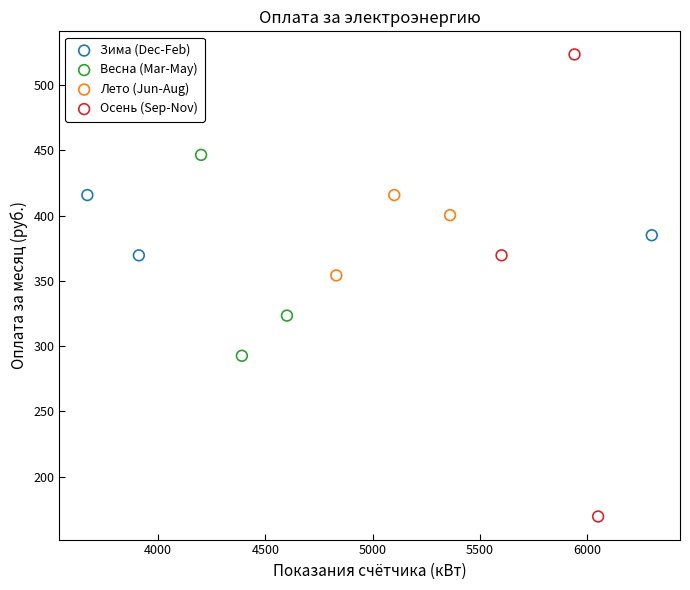

Which series has the widest spread of Y values?

Осень (Sep-Nov)